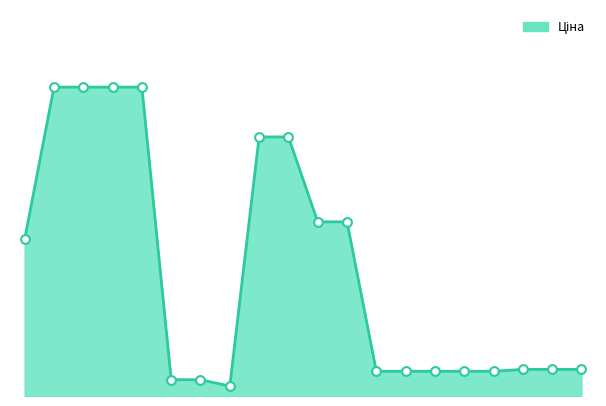

Does the chart have visible grid lines?

No